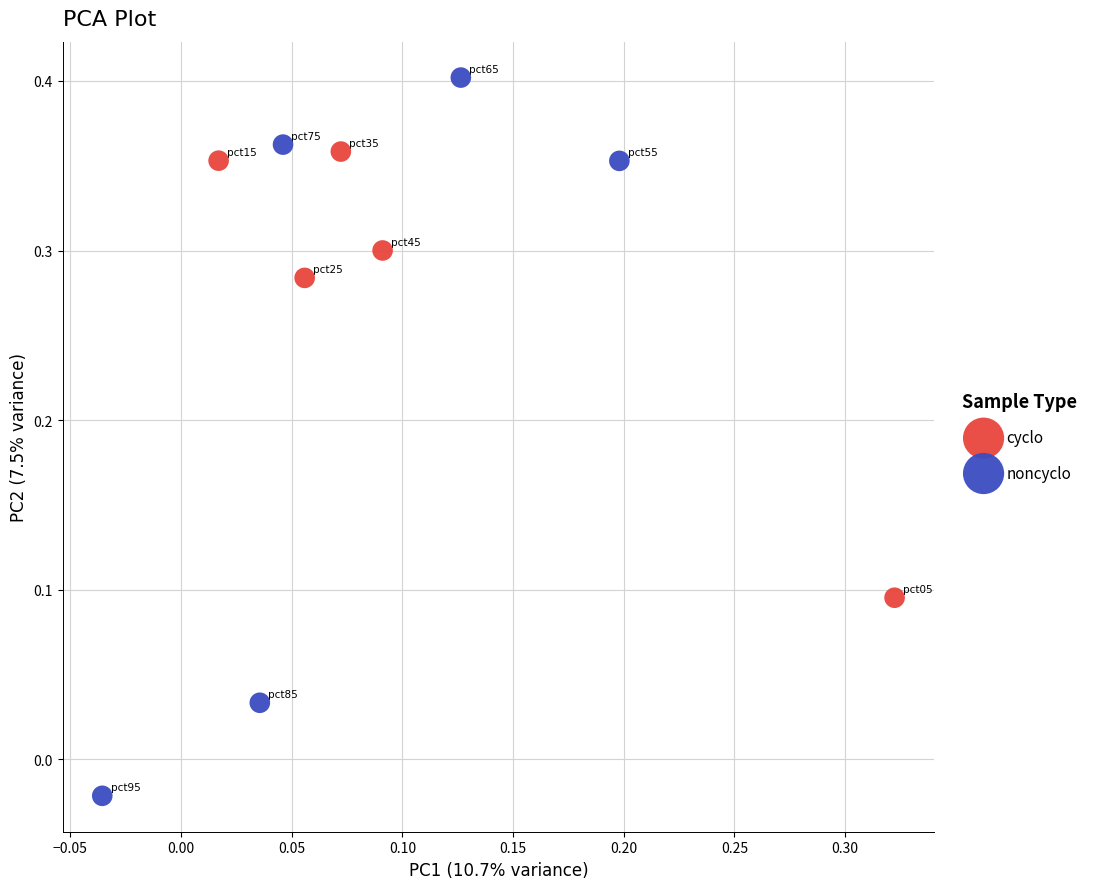

Which series contains the lowest Y value?

noncyclo